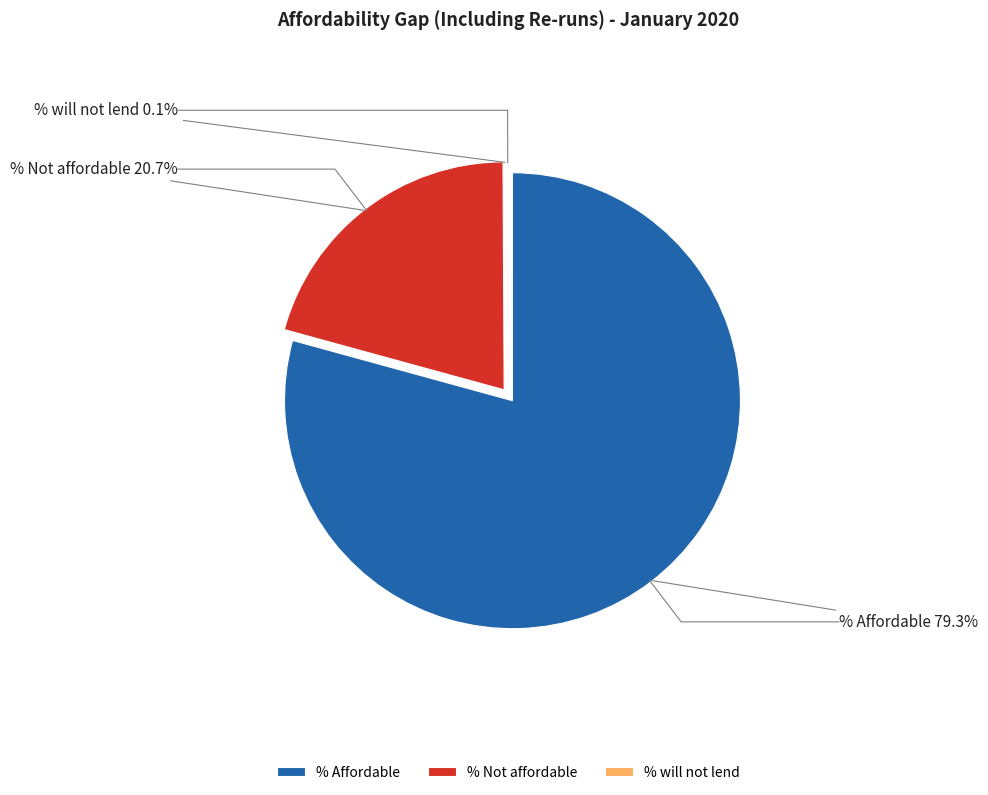

Which slice represents more than half of the pie?

% Affordable